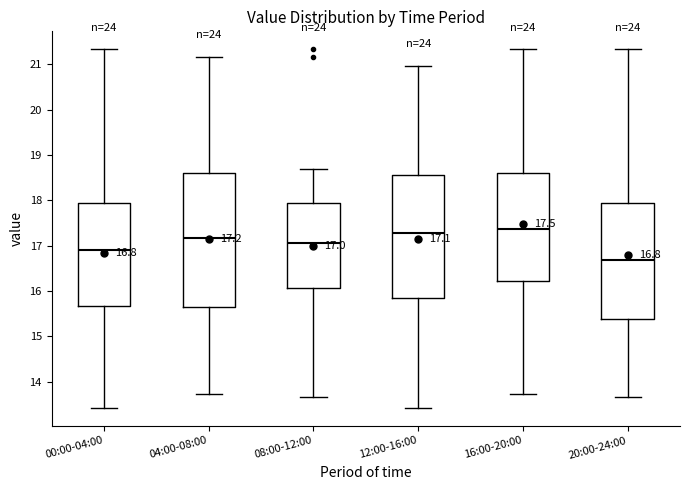

Comparing the boxes themselves (not the whiskers), which one is the tallest?

04:00-08:00